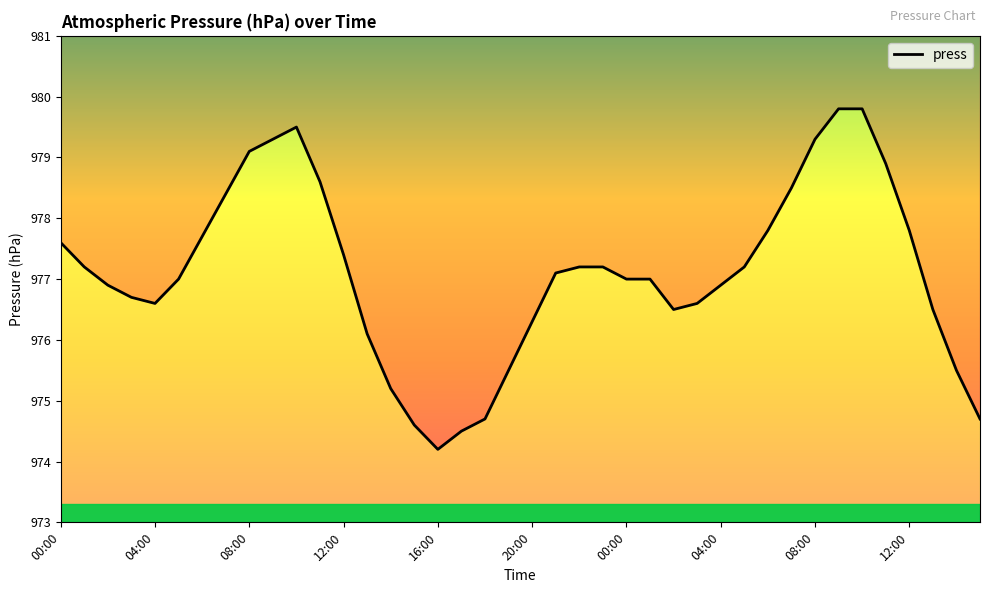

What is the minimum value shown in the chart?

974.2